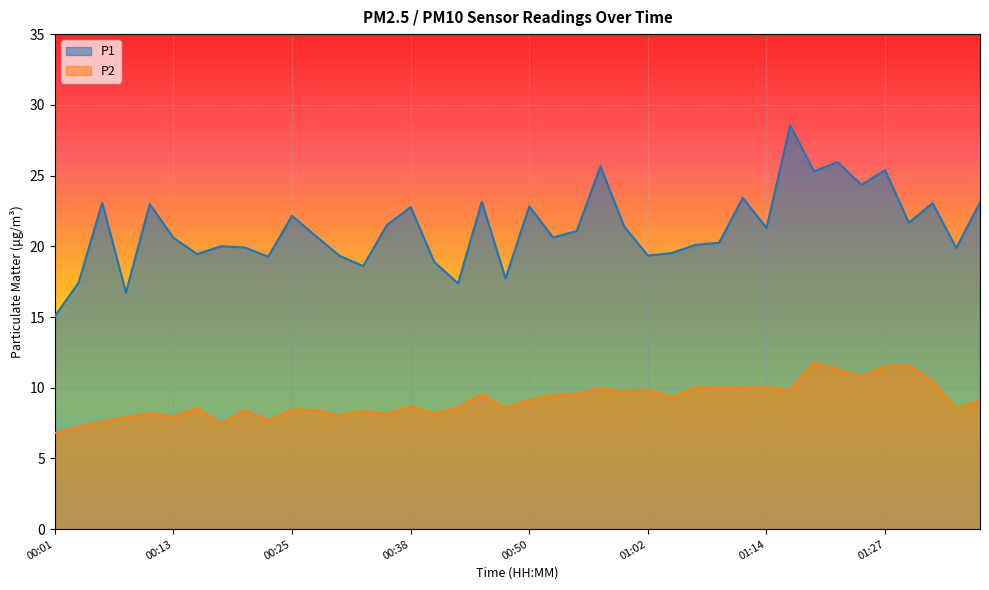

What is the highest value of the P2 series?

11.8